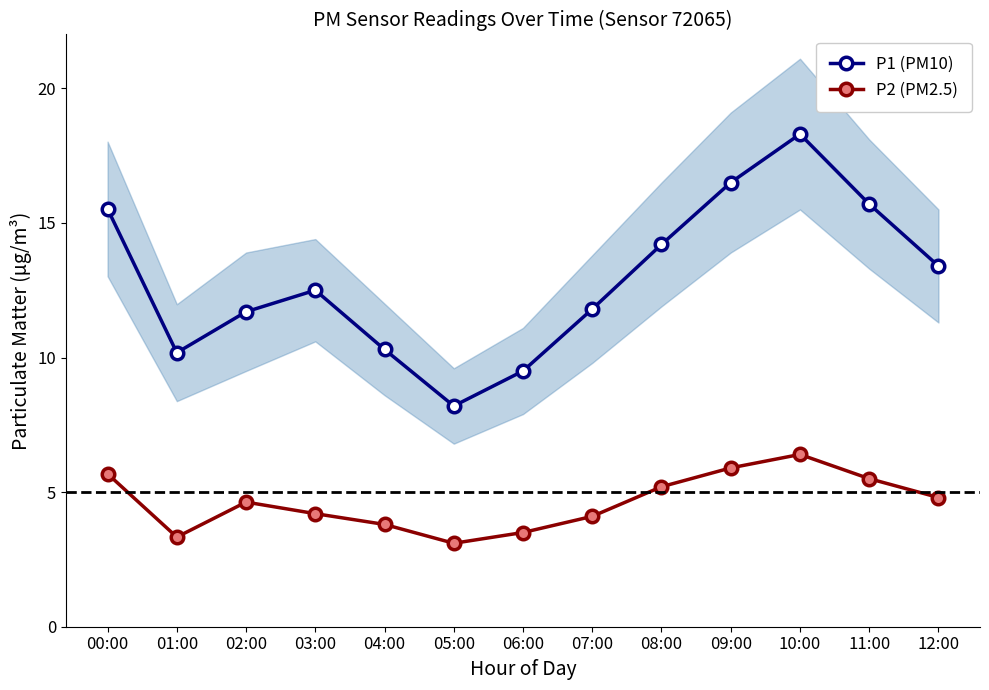

Reading left to right, what are all the values shown in this chart?

P1 (PM10): 15.5	10.2	11.7	12.5	10.3	8.2	9.5	11.8	14.2	16.5	18.3	15.7	13.4
P2 (PM2.5): 5.7	3.3	4.6	4.2	3.8	3.1	3.5	4.1	5.2	5.9	6.4	5.5	4.8